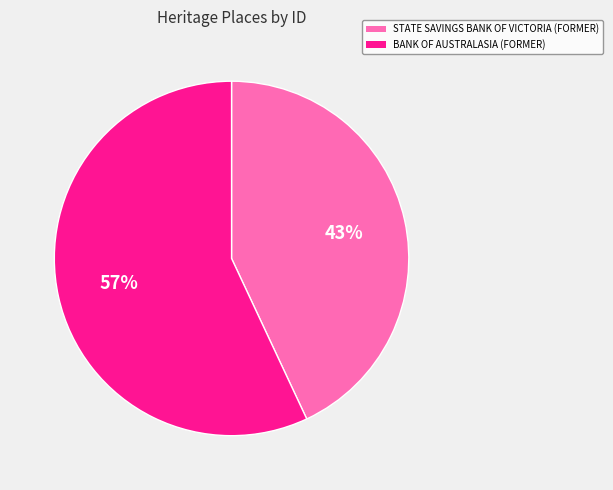

Do STATE SAVINGS BANK OF VICTORIA (FORMER) and BANK OF AUSTRALASIA (FORMER) together represent more than half of the pie?

Yes